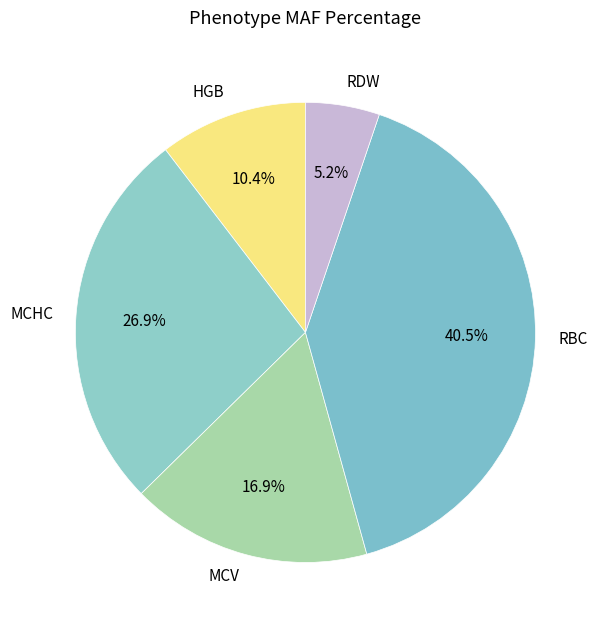

What is the smallest slice in the pie chart?

RDW